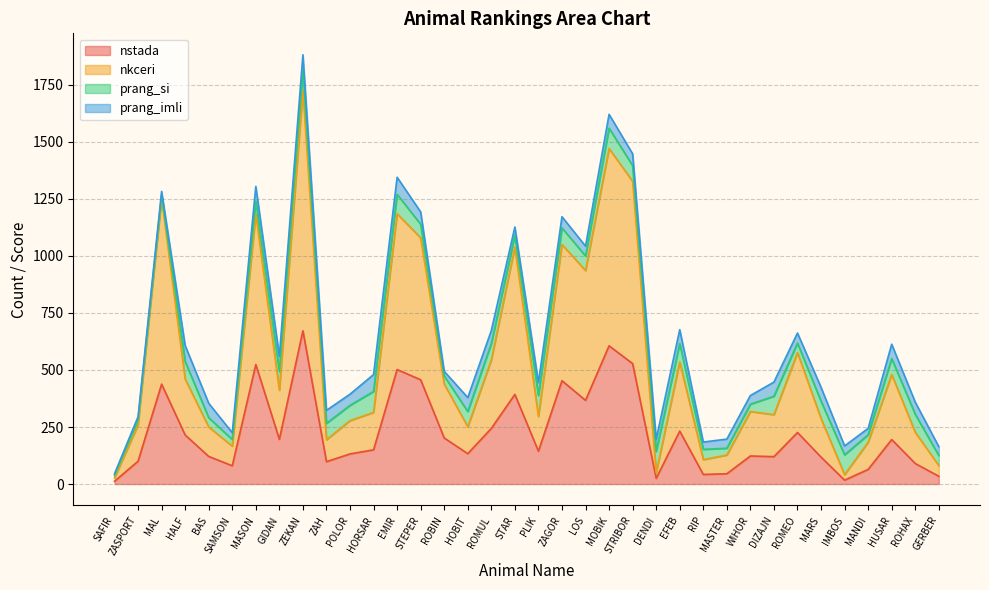

In nkceri, how many points are higher than both neighbors (excluding endpoints)?

11